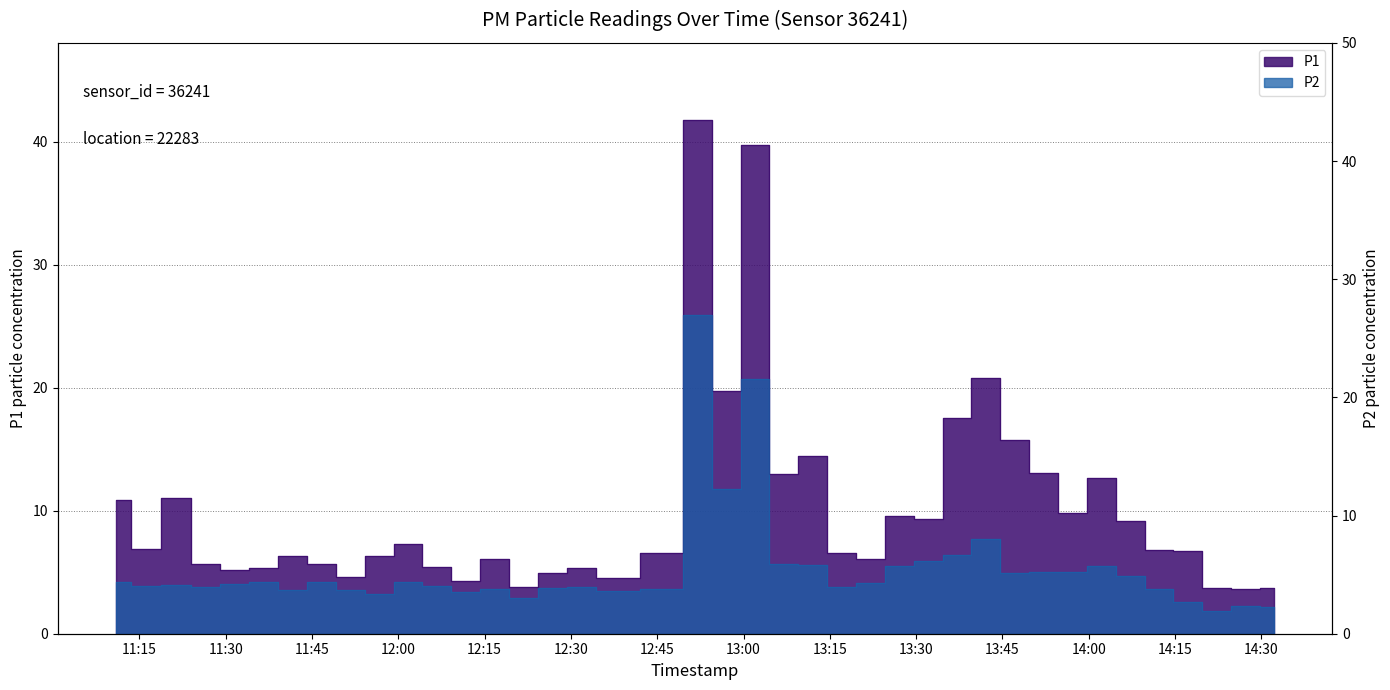

Which series has the largest total across all categories?

P1